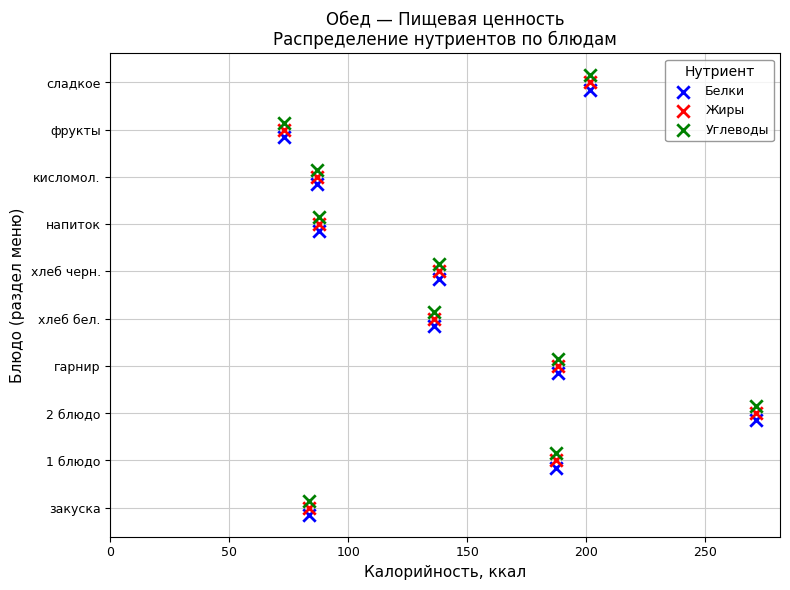

Which series reaches the minimum Y coordinate?

Белки